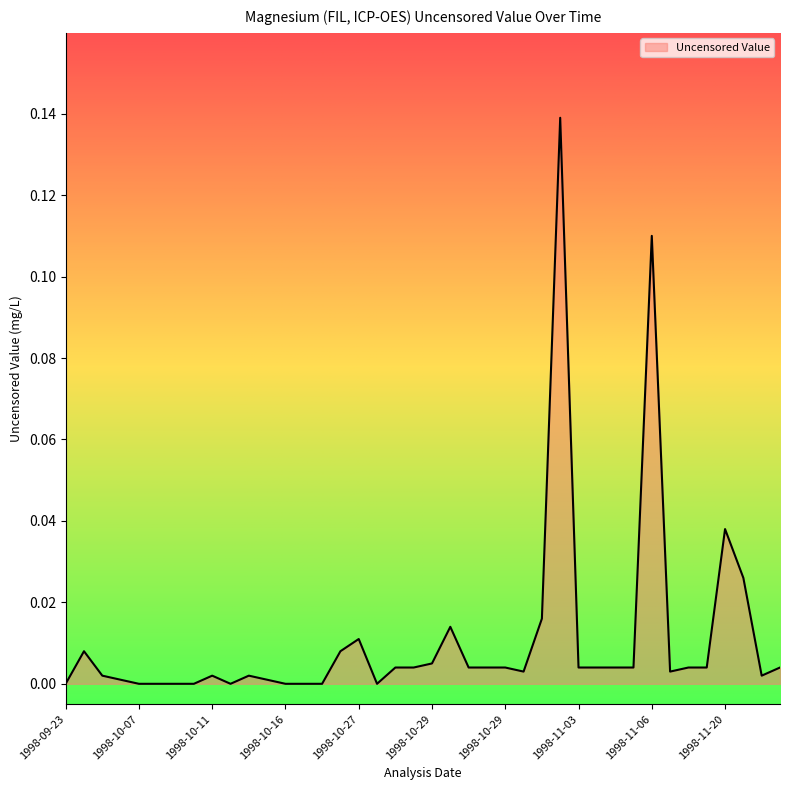

How many lines are shown in the chart?

1